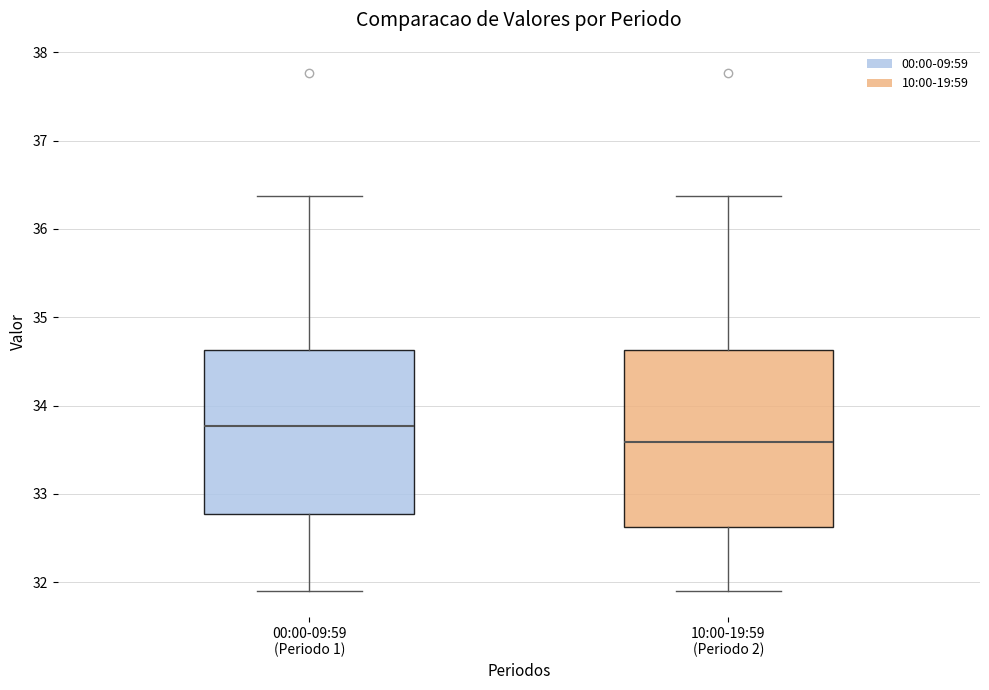

Reading left to right, read every box against the y-axis: the position of its median line, the range the box covers, and the ends of its whiskers. The values are not printed on the chart, so give them approximately, as read against the axis.

00:00-09:59 (Periodo 1): median 33.8, box 32.8 to 34.6, whiskers 31.9 to 36.4
10:00-19:59 (Periodo 2): median 33.6, box 32.6 to 34.6, whiskers 31.9 to 36.4